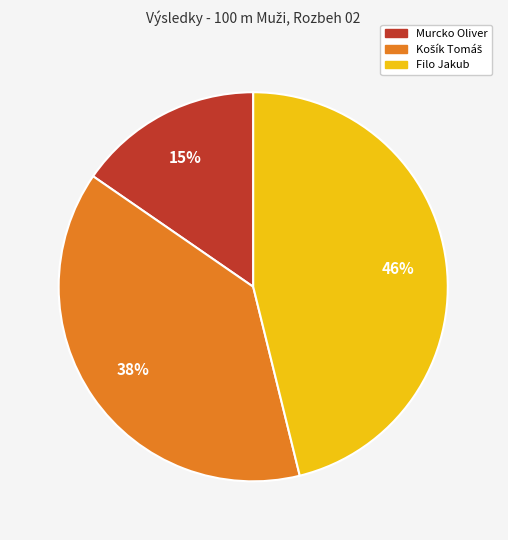

To the nearest percent, what portion does Filo Jakub represent?

46%